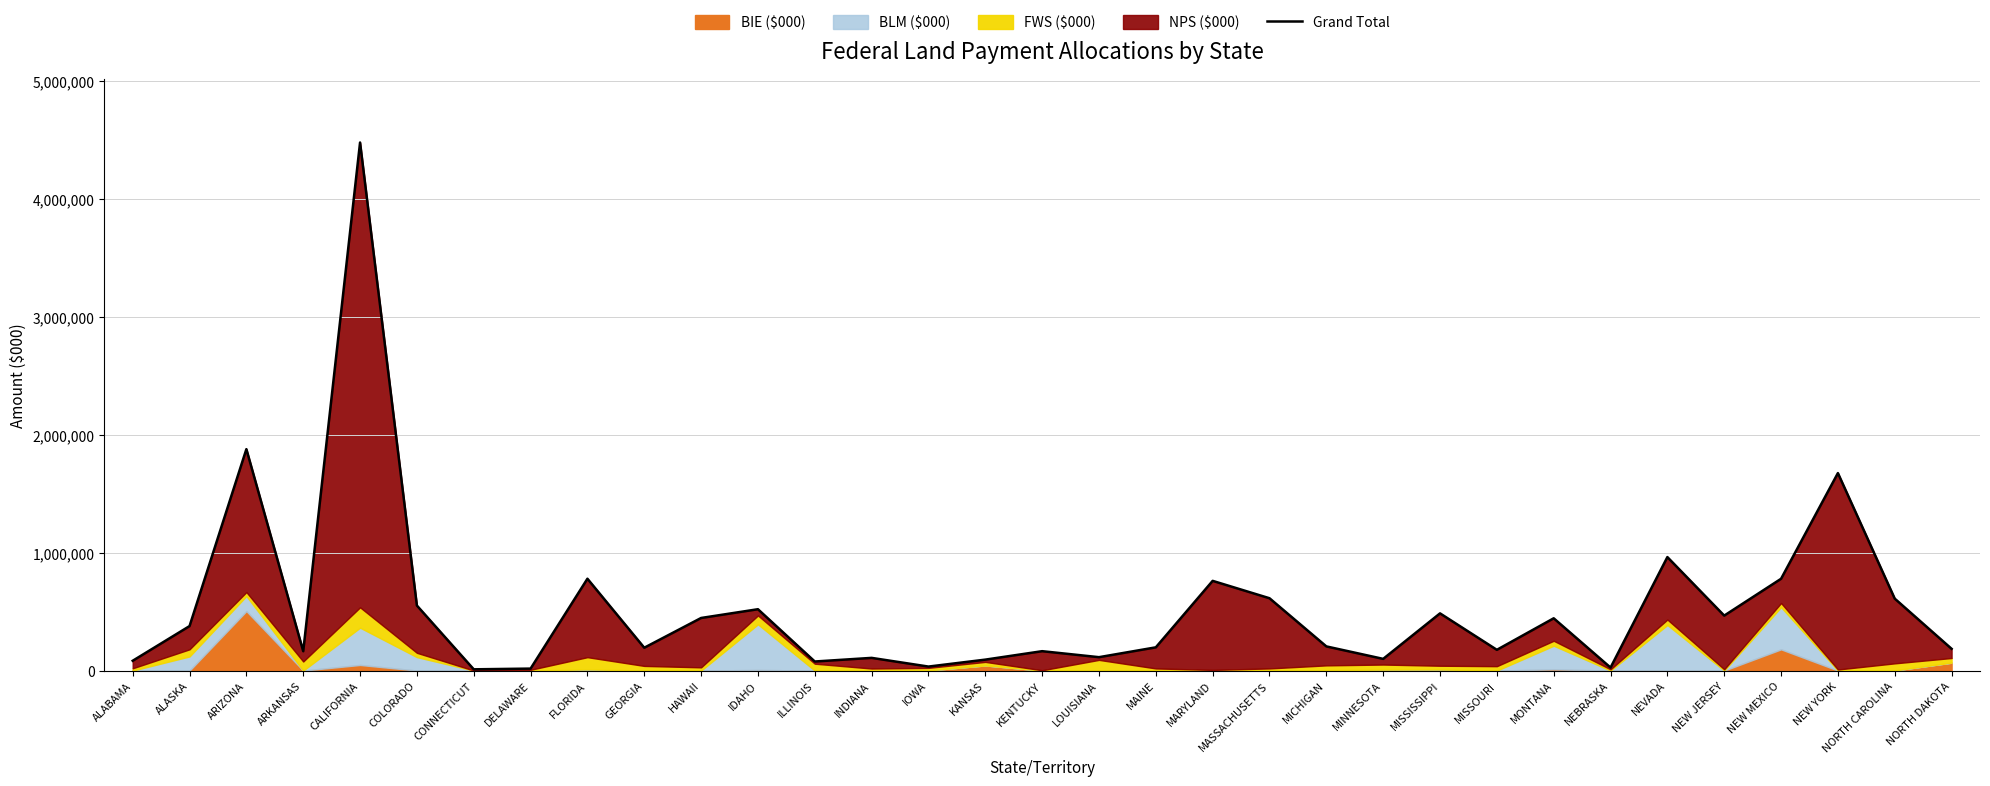

Where is the first local minimum?

ARKANSAS